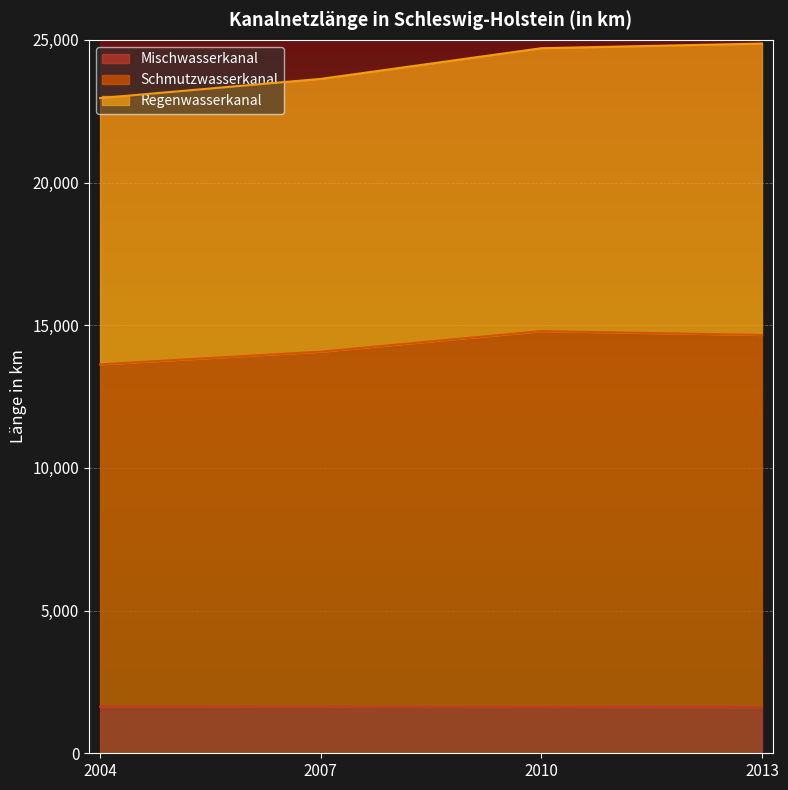

At which label does Schmutzwasserkanal reach its minimum?

2004